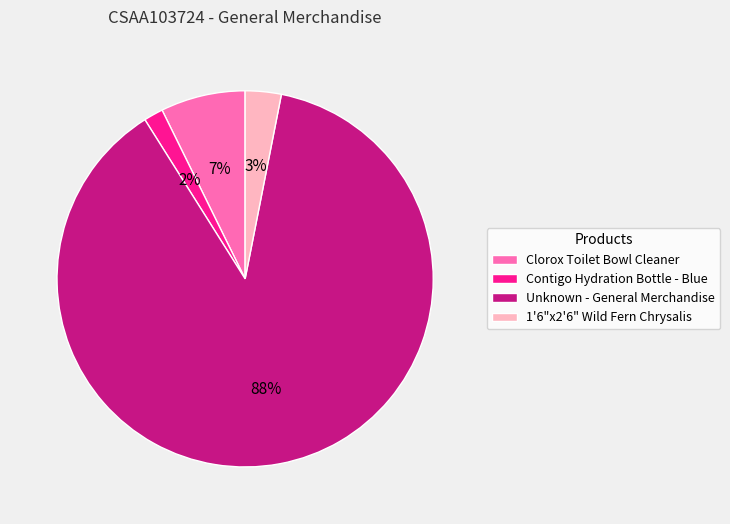

What percentage is the Unknown - General Merchandise slice, to the nearest percent?

88%